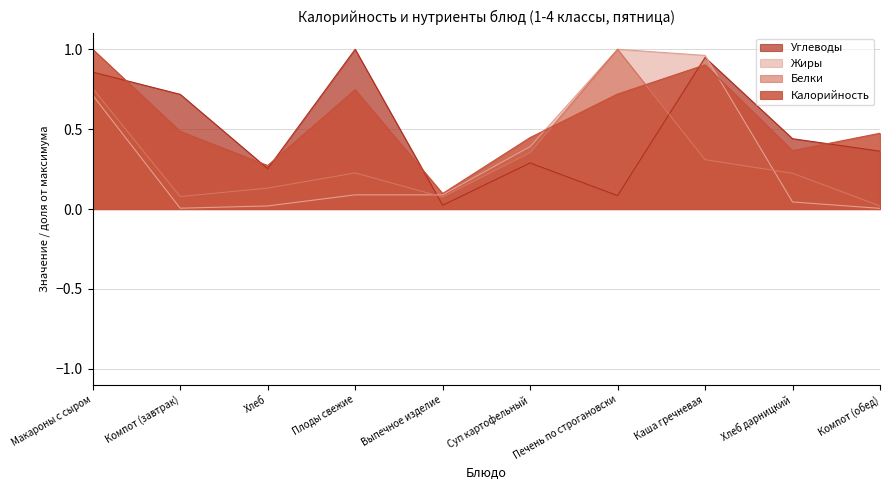

True or false: Жиры and Белки intersect in this chart.

True